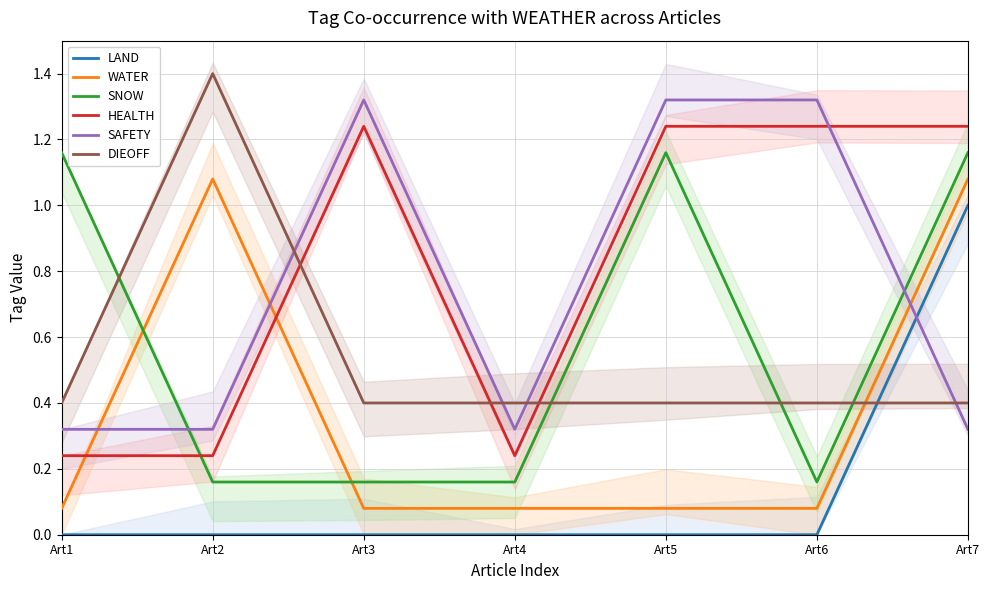

What is the value of the WATER point at the 1st from the left?

0.1